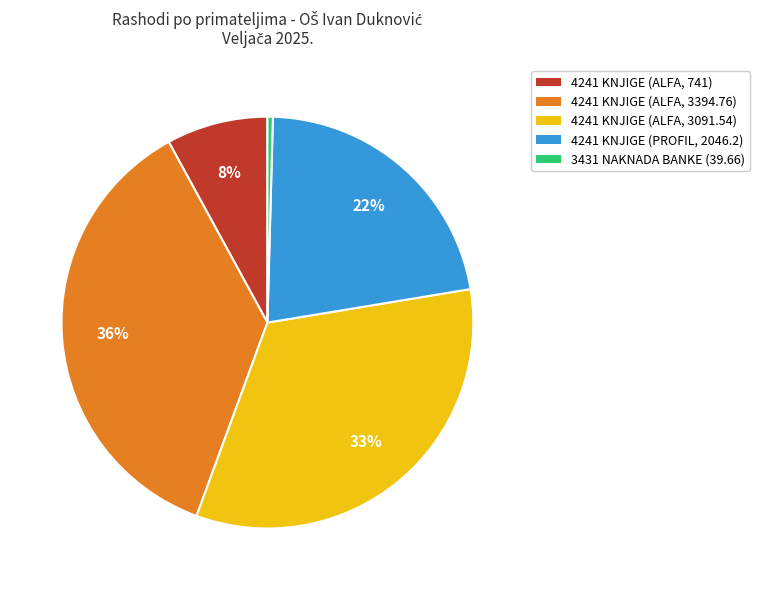

How many segments does this pie chart have?

5